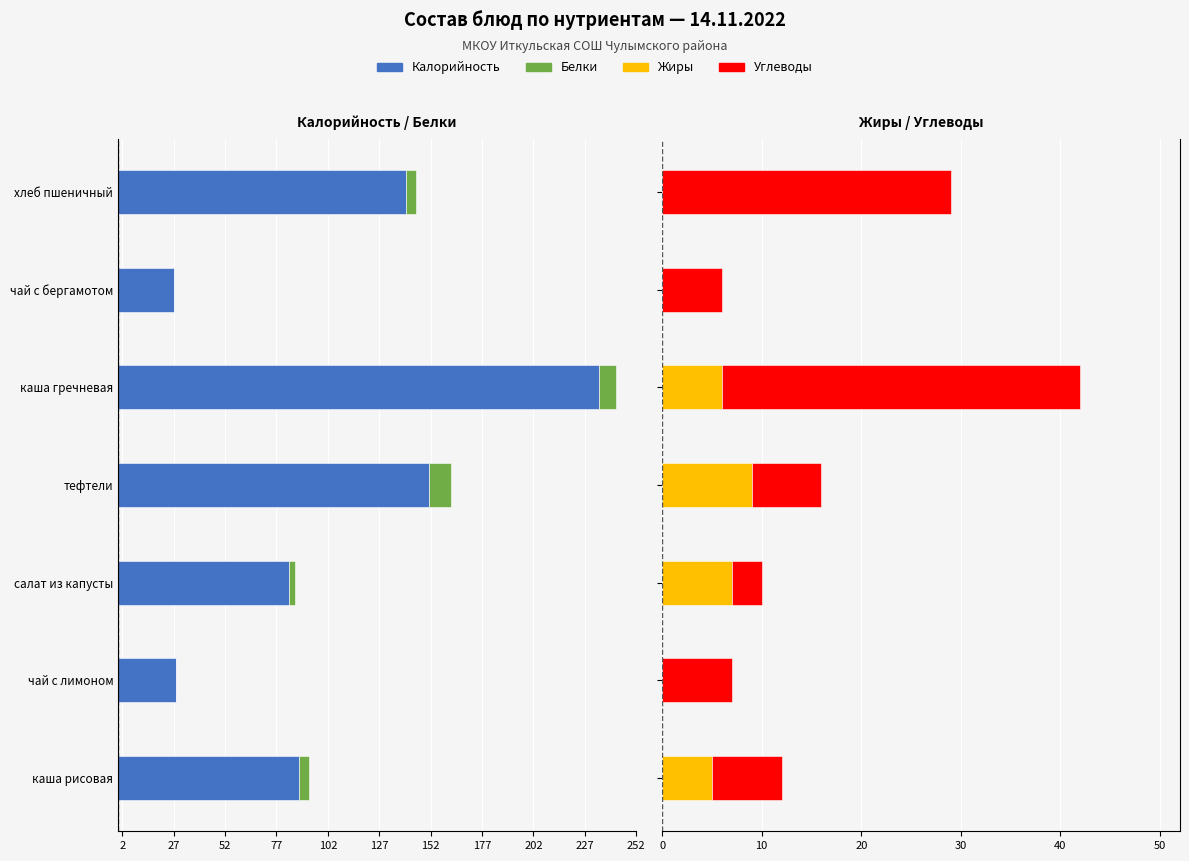

How many categories are shown in the chart?

7